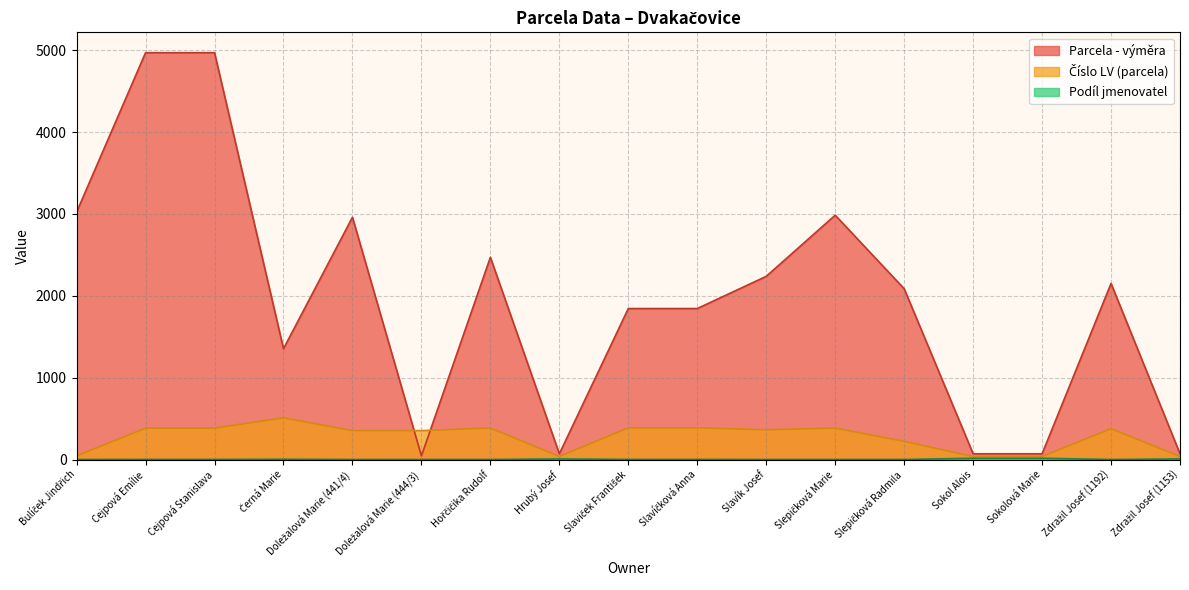

Rank the series at Slavík Josef from highest to lowest value.

Parcela - výměra, Číslo LV (parcela), Podíl jmenovatel